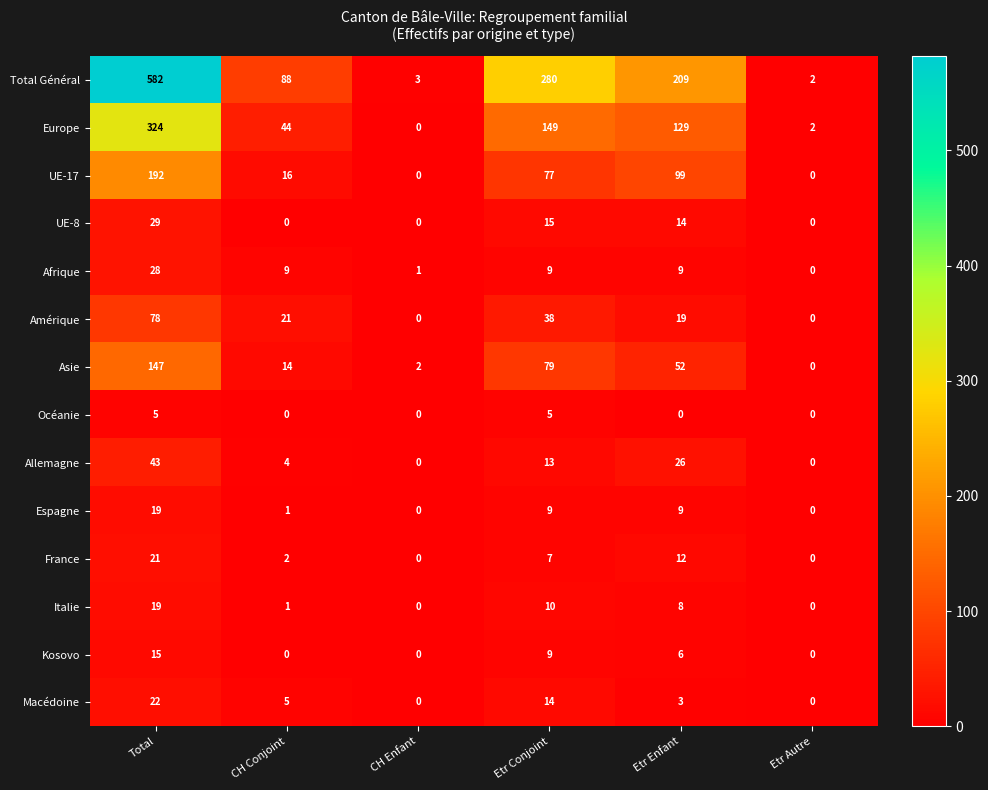

How many data points in France are less than 7?

3